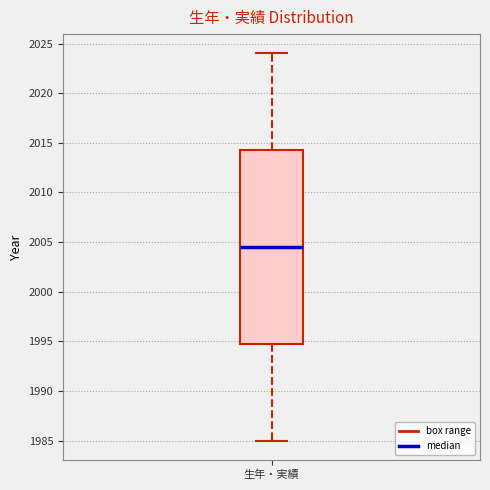

Transcribe this box plot: give where the median line is, the range the box spans, and where the two whiskers end, as read against the y-axis. The values are not printed on the chart, so give them approximately, as read against the axis.

median 2004.5, box 1995.0 to 2014.5, whiskers 1985.0 to 2024.0